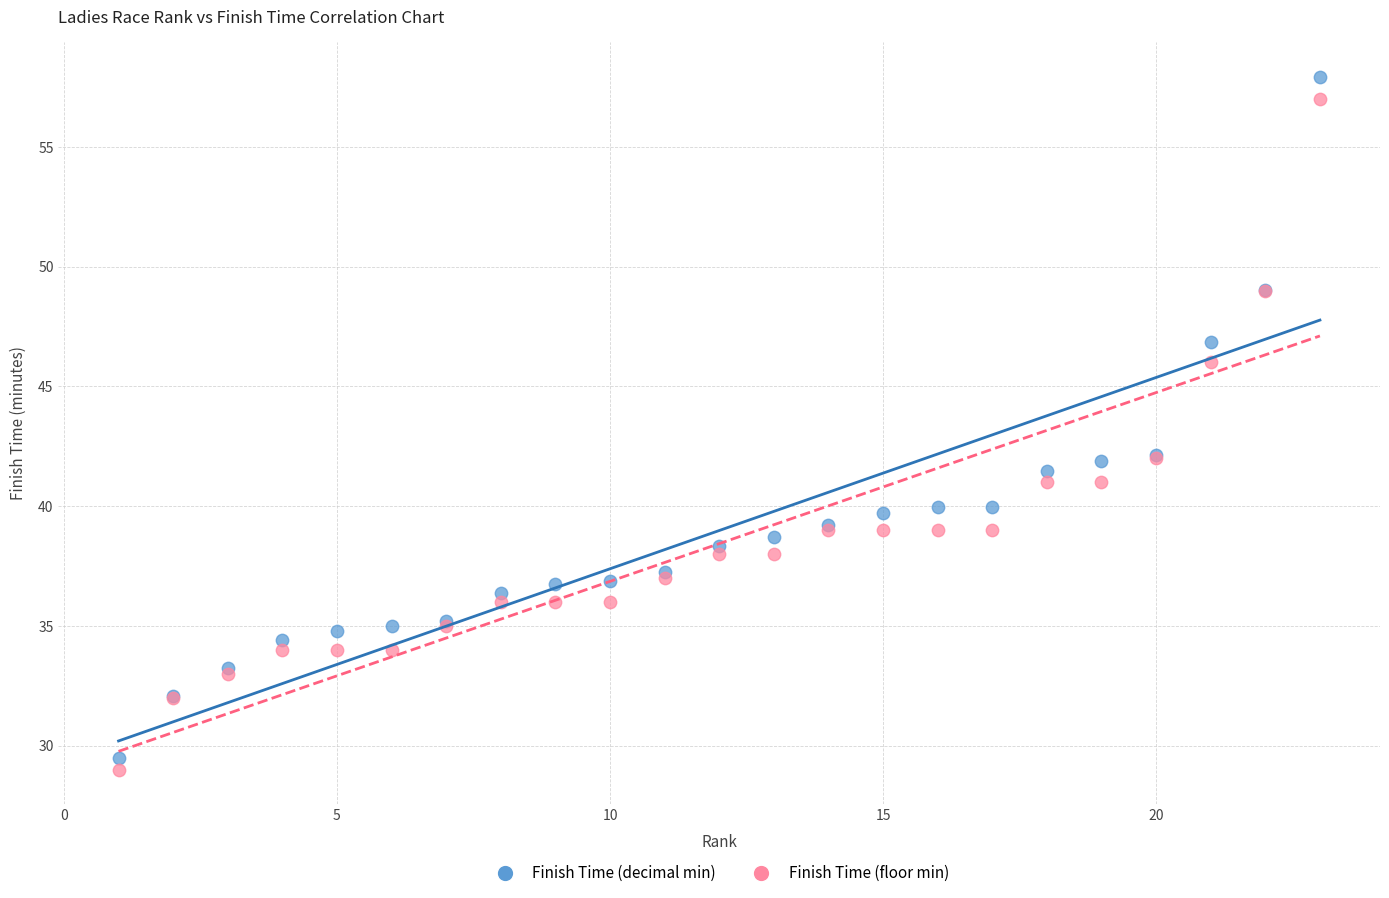

Which series contains the highest Y value?

Finish Time (decimal min)